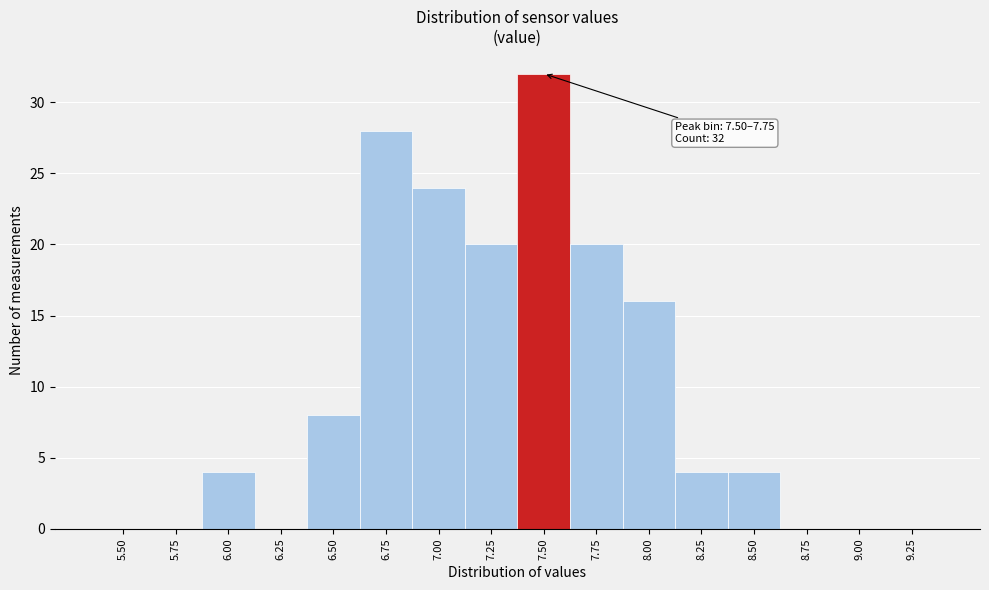

Reading left to right, extract all data points from this chart.

5.50=0	5.75=0	6.00=4	6.25=0	6.50=8	6.75=28	7.00=24	7.25=20	7.50=32	7.75=20	8.00=16	8.25=4	8.50=4	8.75=0	9.00=0	9.25=0